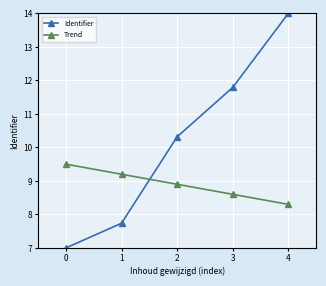

What is the value of the Identifier point at the 3rd from the left?

10.3